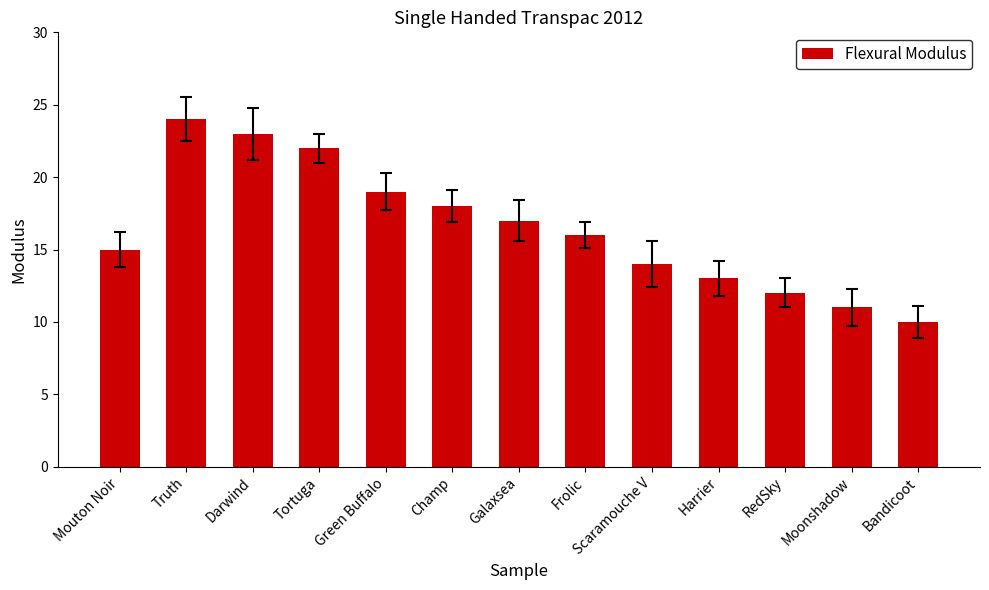

Which has a higher value, Champ or Mouton Noir?

Champ